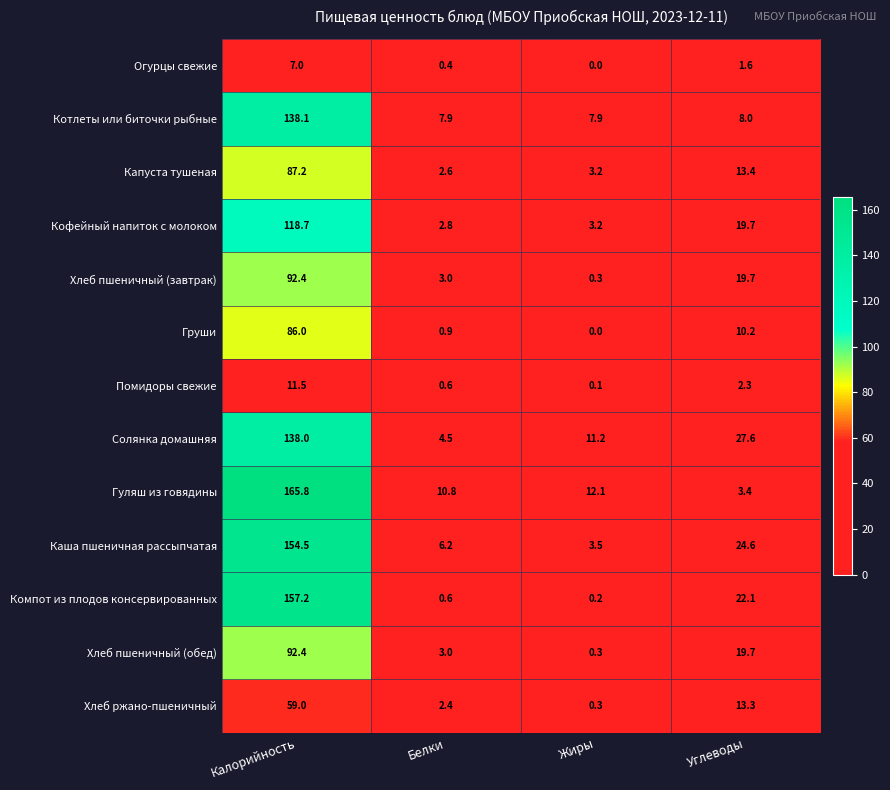

What is the sum of the Компот из плодов консервированных values at Углеводы and Жиры?

22.3